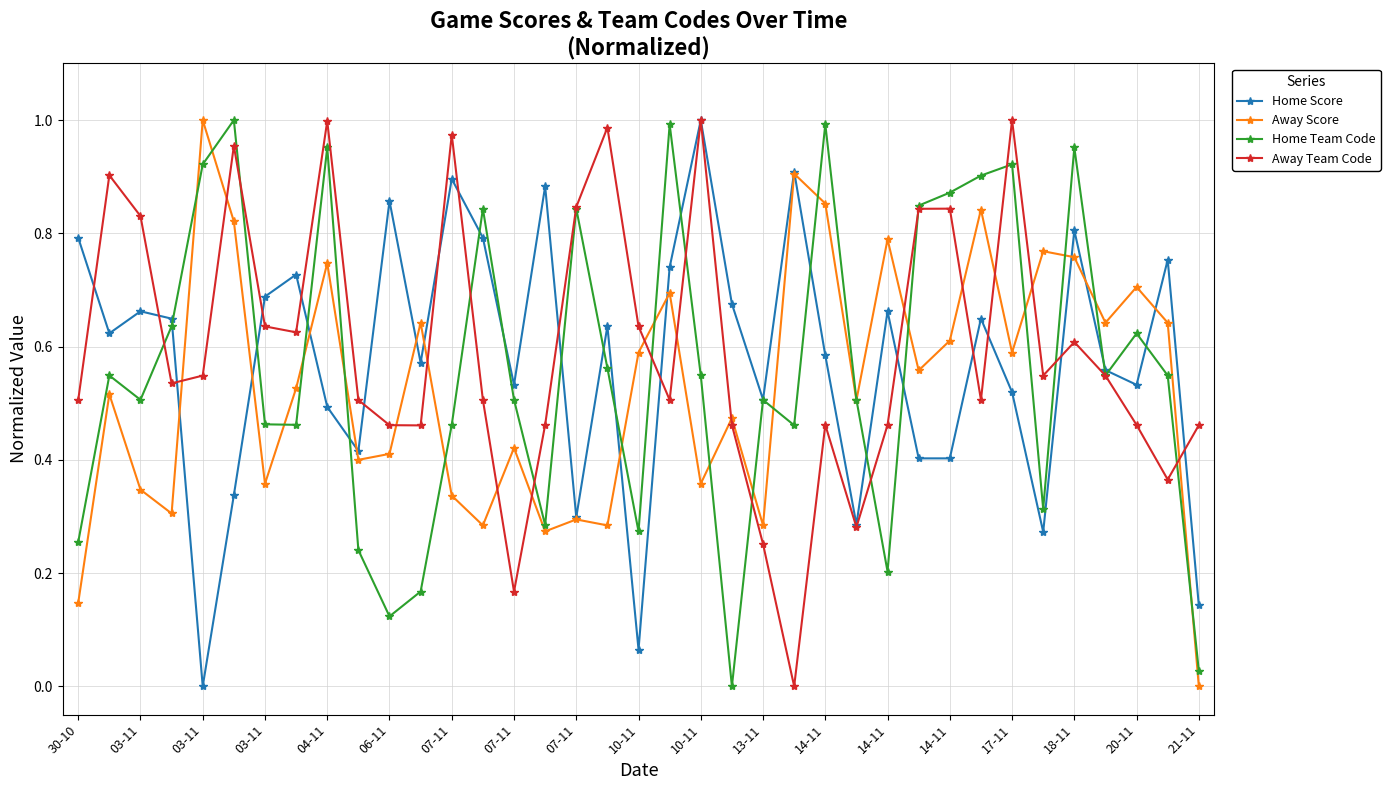

In Away Team Code, how many points are higher than both neighbors (excluding endpoints)?

10